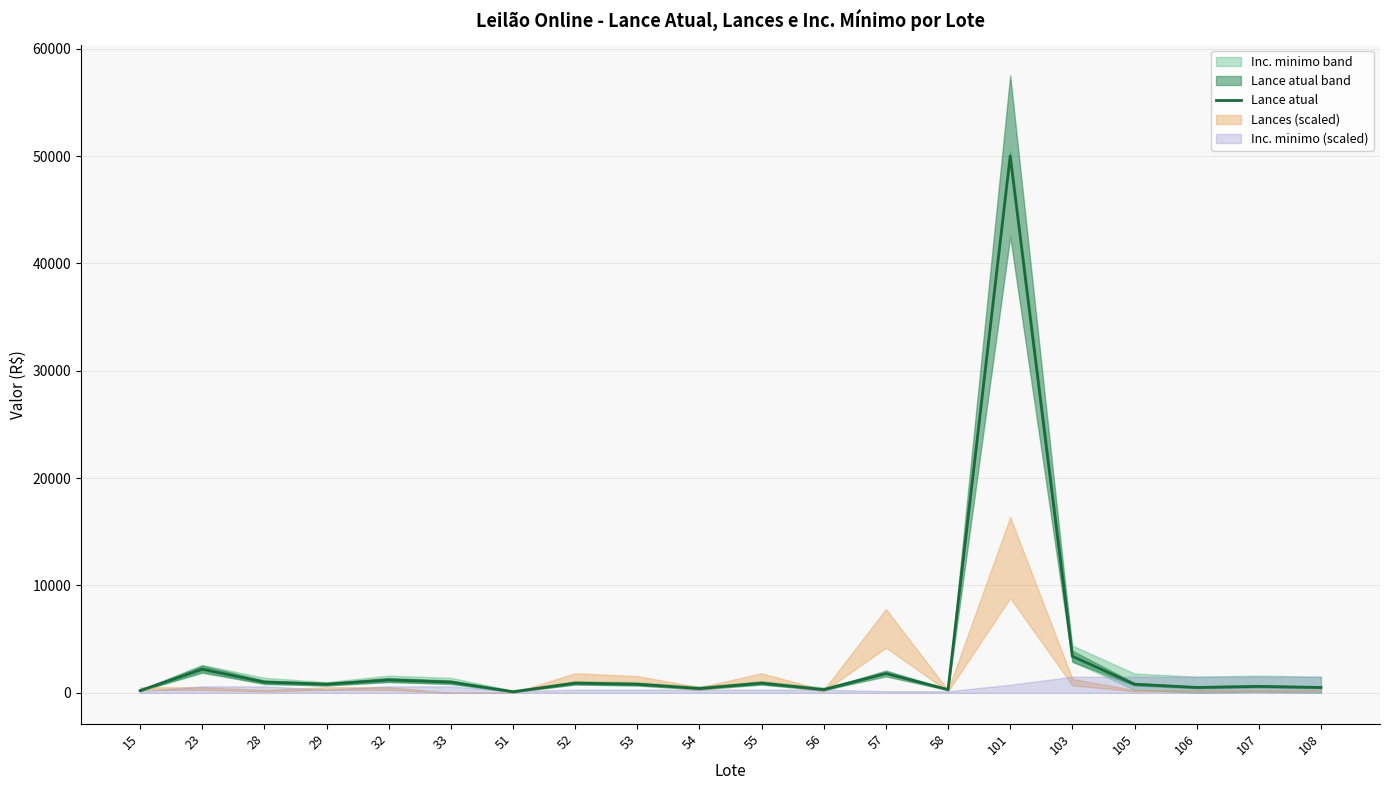

Which label corresponds to the largest value in the chart?

101